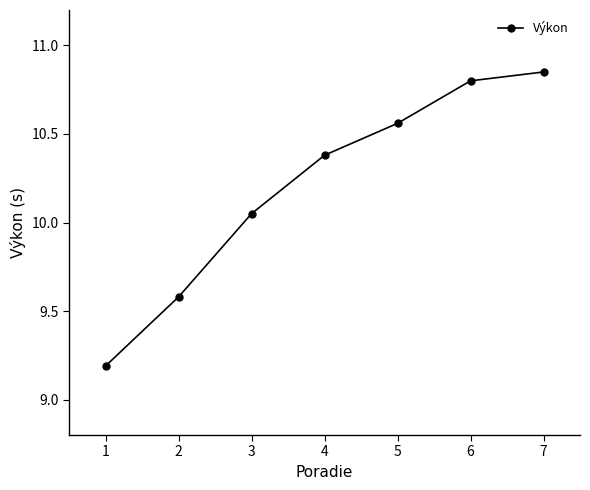

True or false: the data has more than 1 interior local peaks.

False